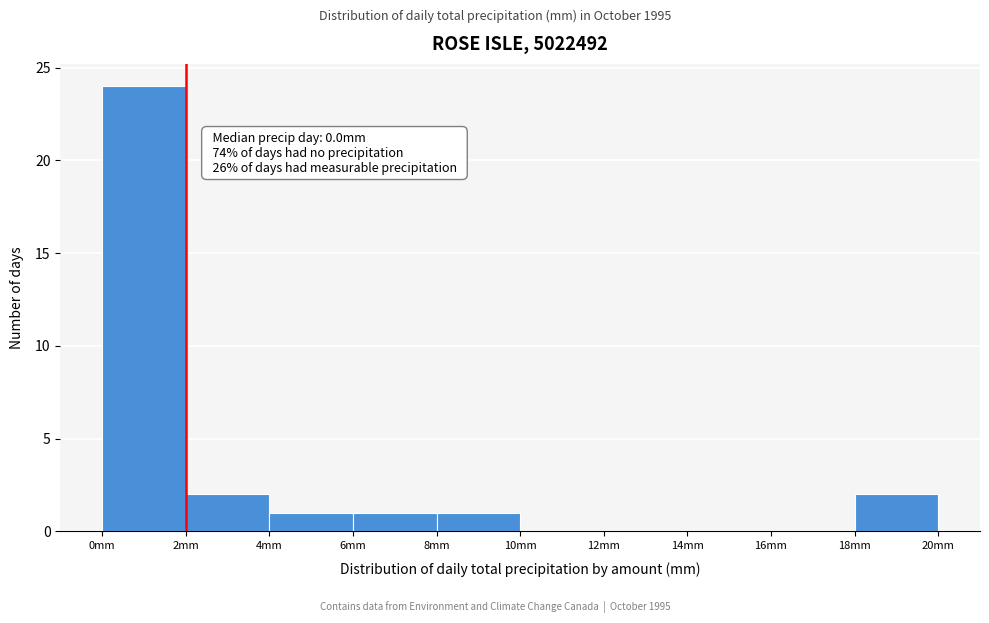

Over which range of the x-axis is the bar tallest?

0 to 2